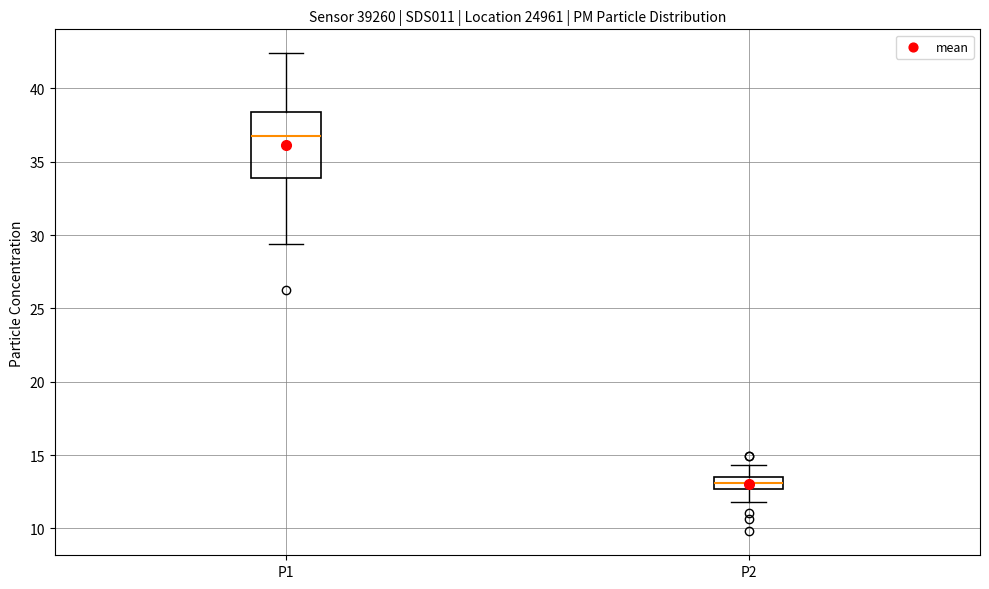

Reading left to right, read every box against the y-axis: the position of its median line, the range the box covers, and the ends of its whiskers. The values are not printed on the chart, so give them approximately, as read against the axis.

P1: median 36.5, box 34.0 to 38.5, whiskers 29.5 to 42.5
P2: median 13.0, box 12.5 to 13.5, whiskers 12.0 to 14.5